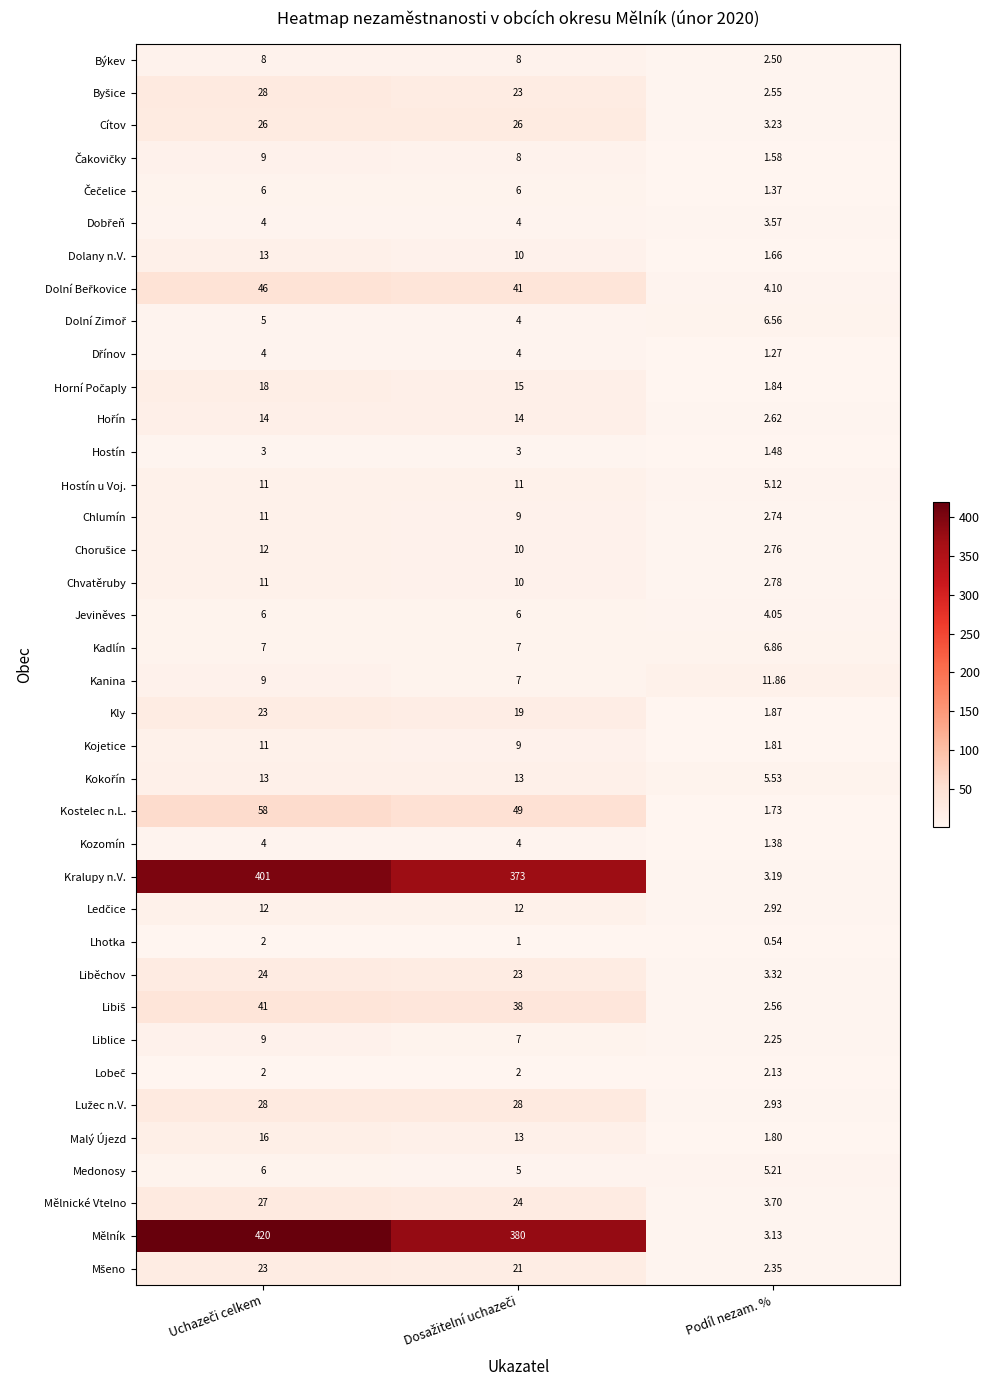

Which series has the widest spread of values?

Mělník